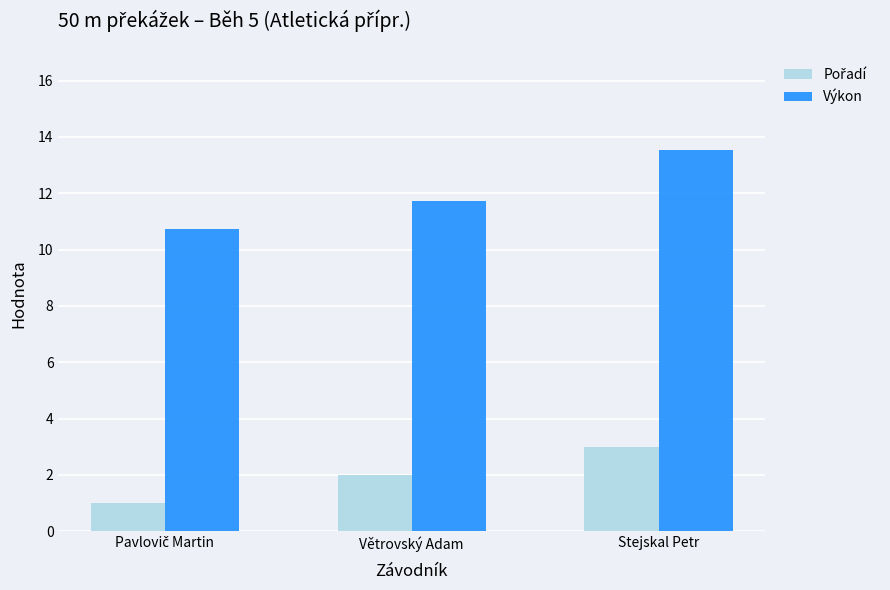

What is the difference between the highest and lowest values at Větrovský Adam?

9.7